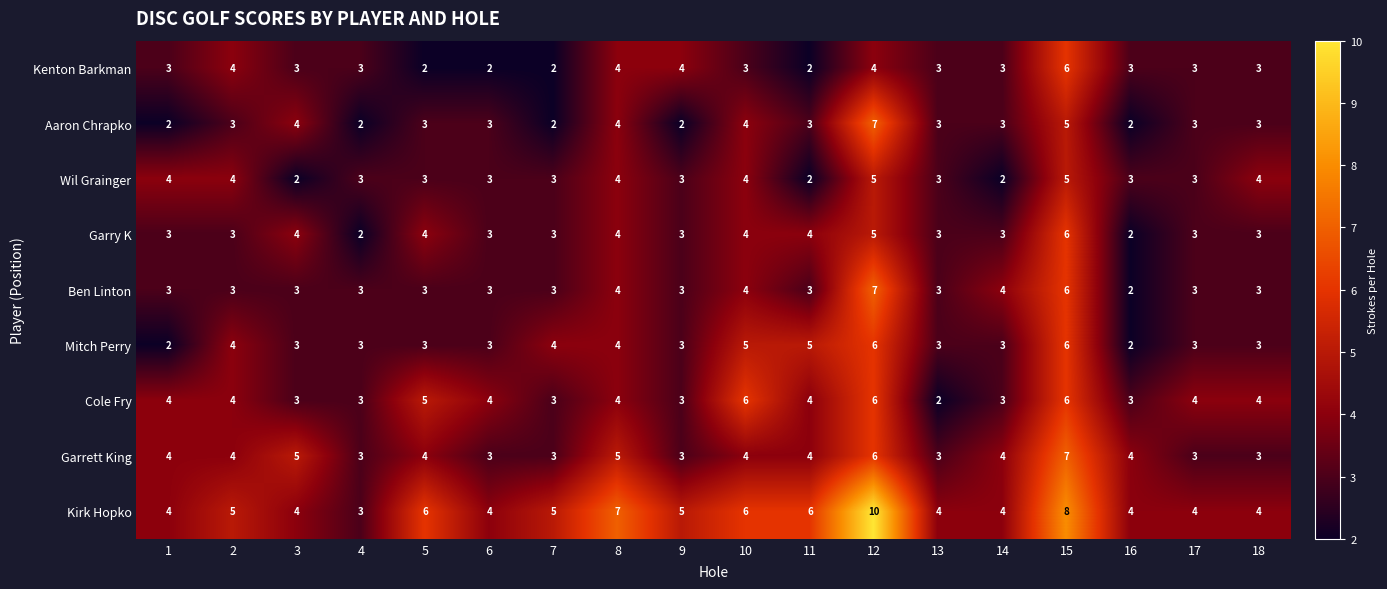

Which series changed the most between 4 and 7?

Kirk Hopko